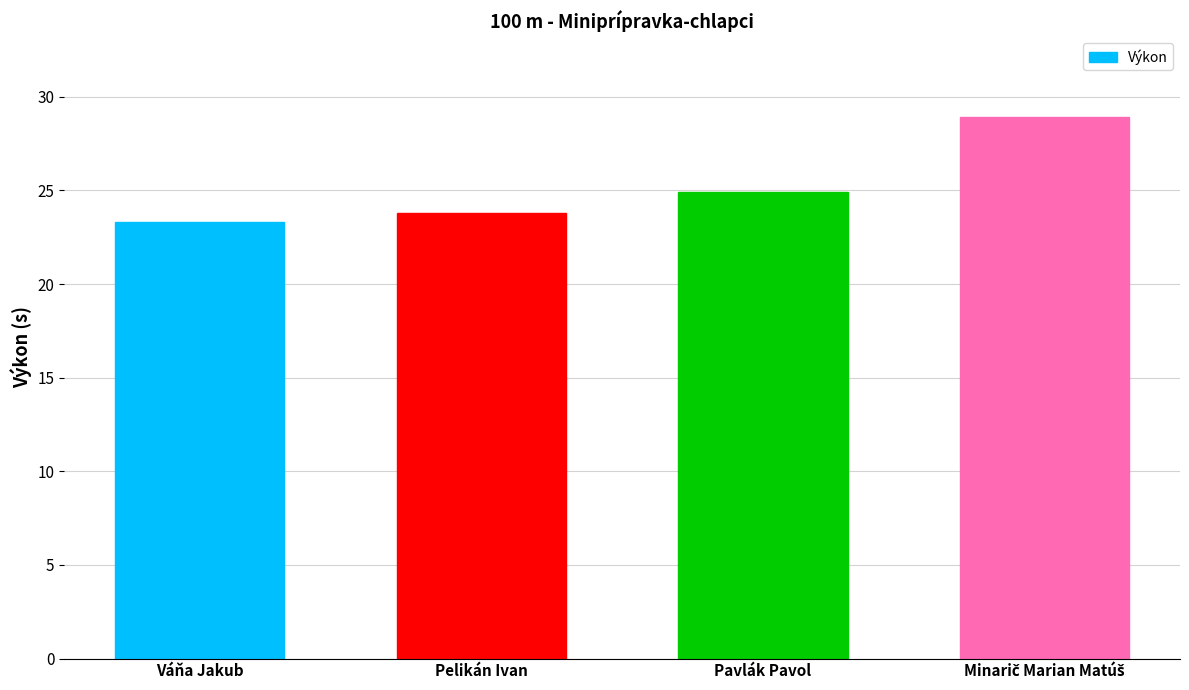

Reading left to right, what are all the values shown in this chart?

23.3	23.8	24.9	28.9